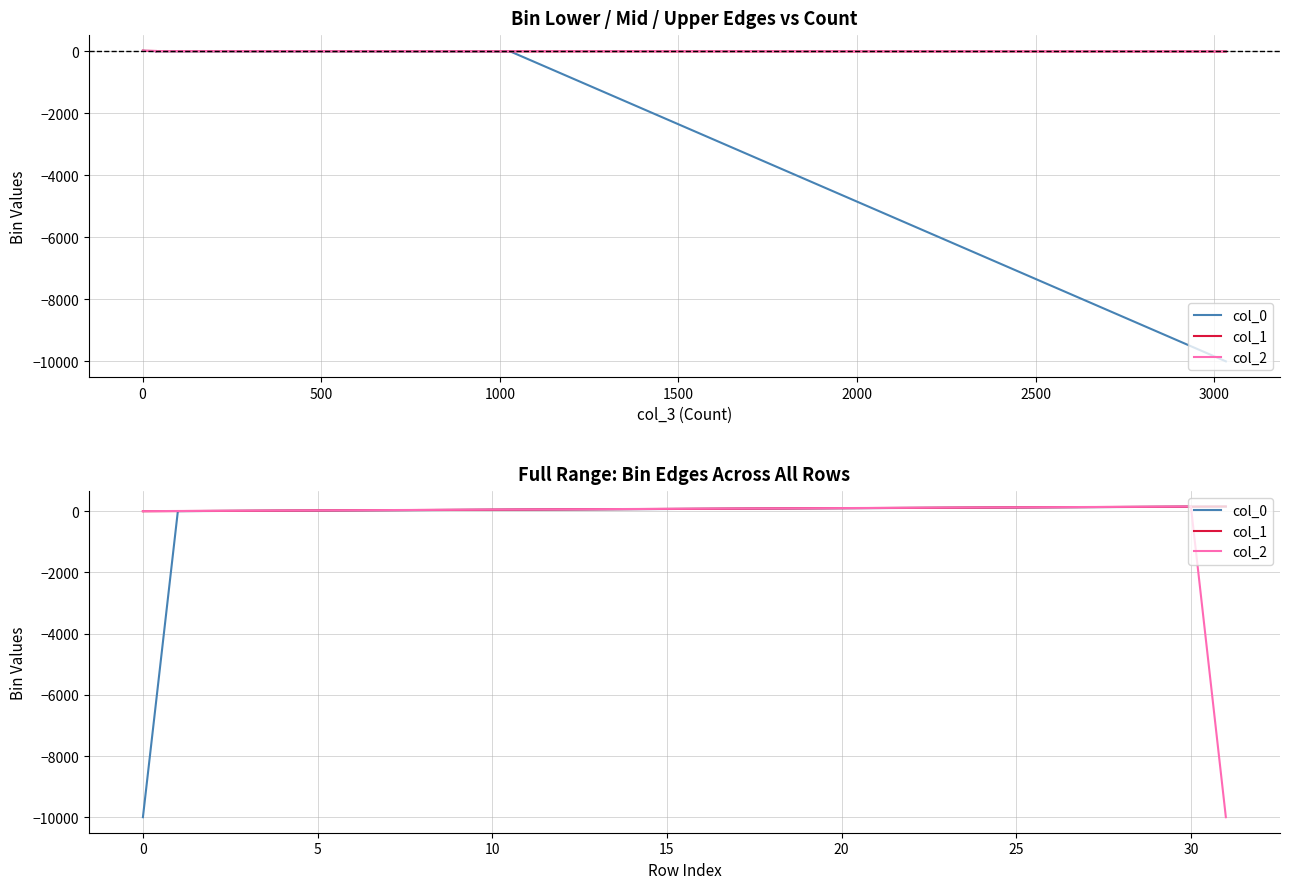

True or false: col_2 has a value of 65.0 at 13.

True